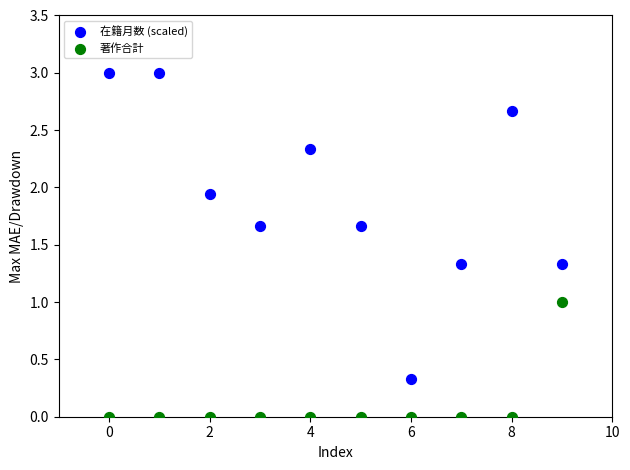

Which series has the largest Y range (max minus min)?

在籍月数 (scaled)